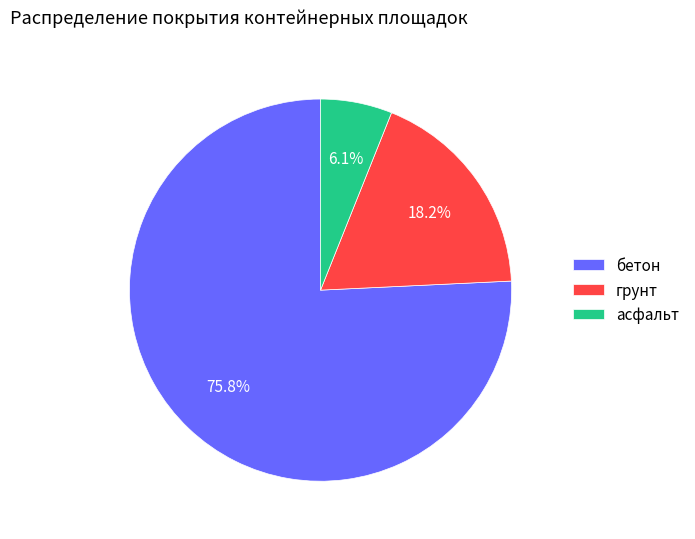

Does асфальт account for over 50% of the chart?

No